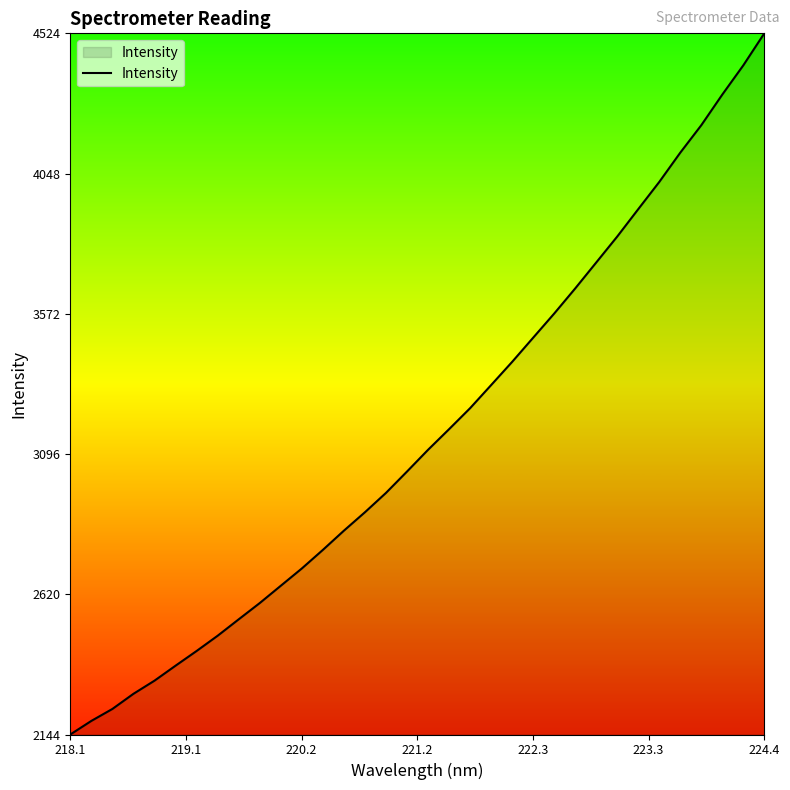

What is the smallest value displayed?

2144.0